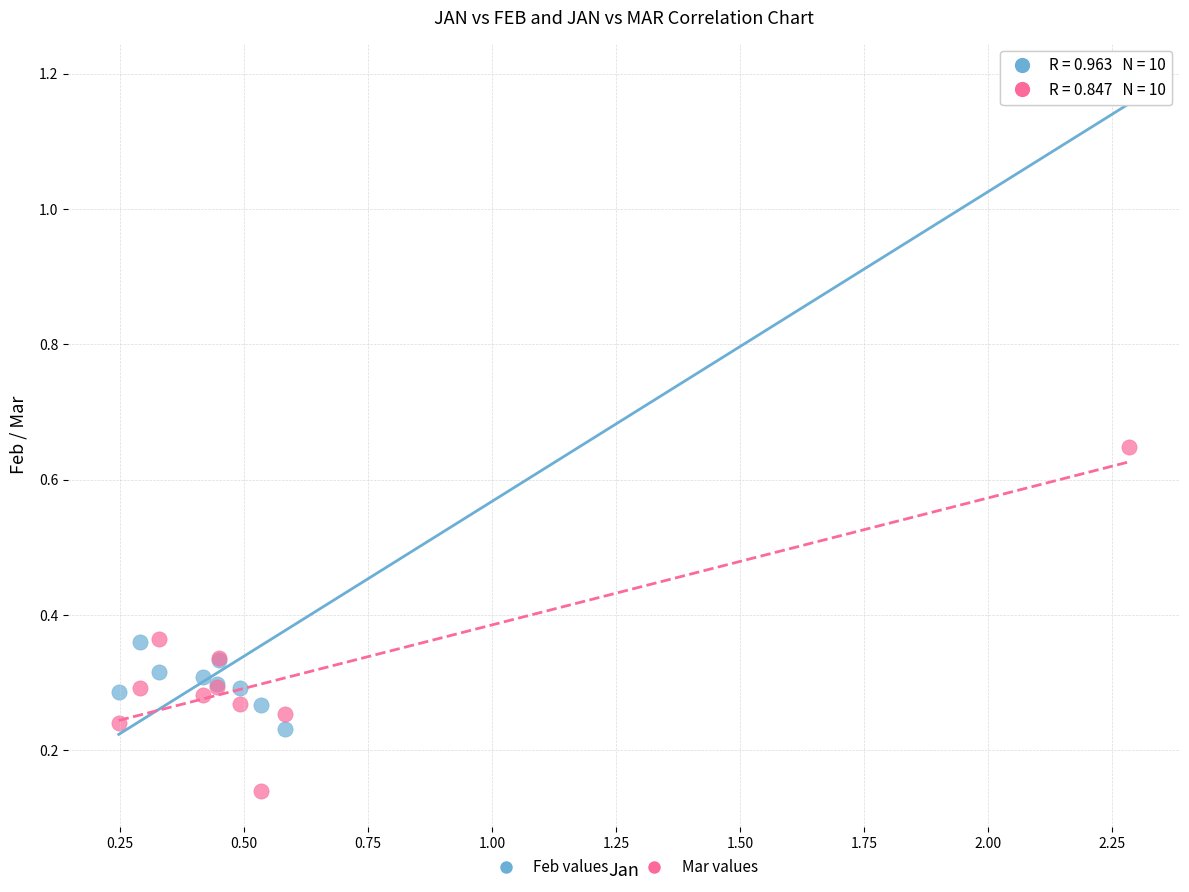

What is the X range (max minus min) for the scatter plot?

2.0